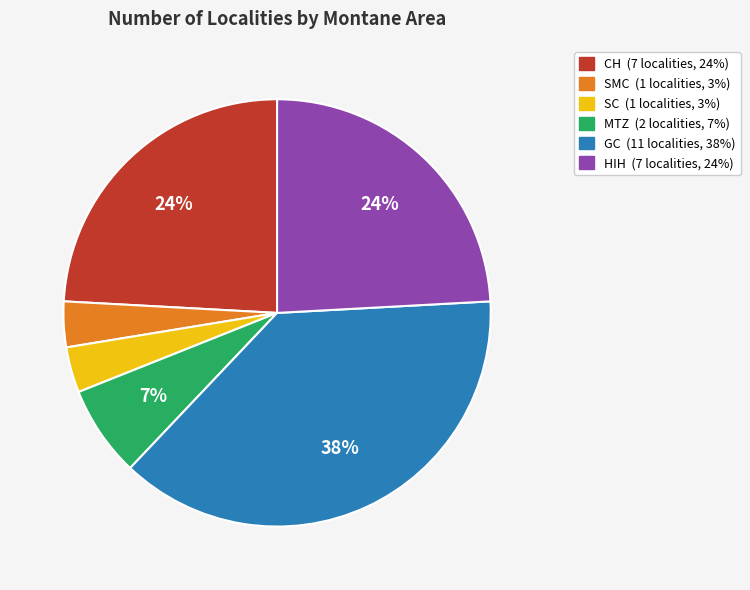

To the nearest percent, what is the average slice percentage?

17%